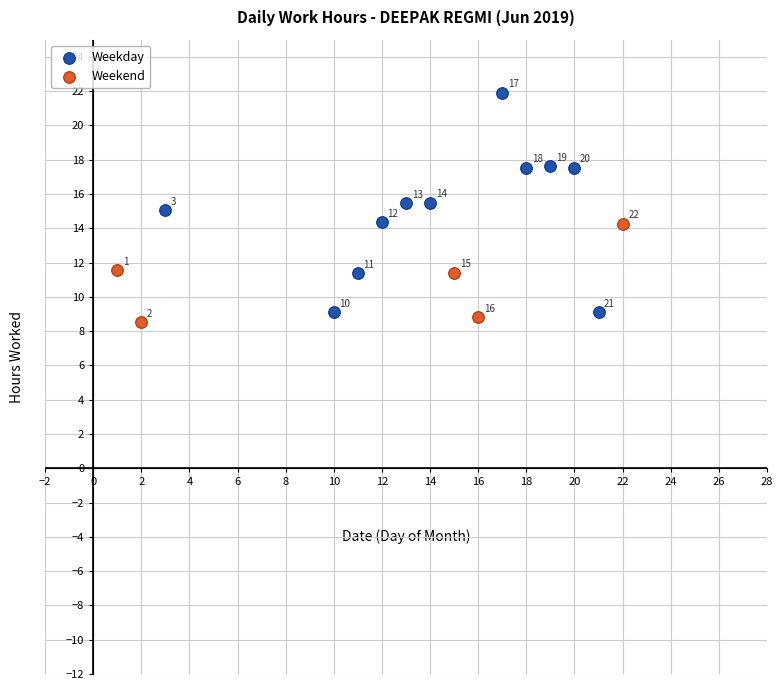

Which series reaches the maximum Y coordinate?

Weekday